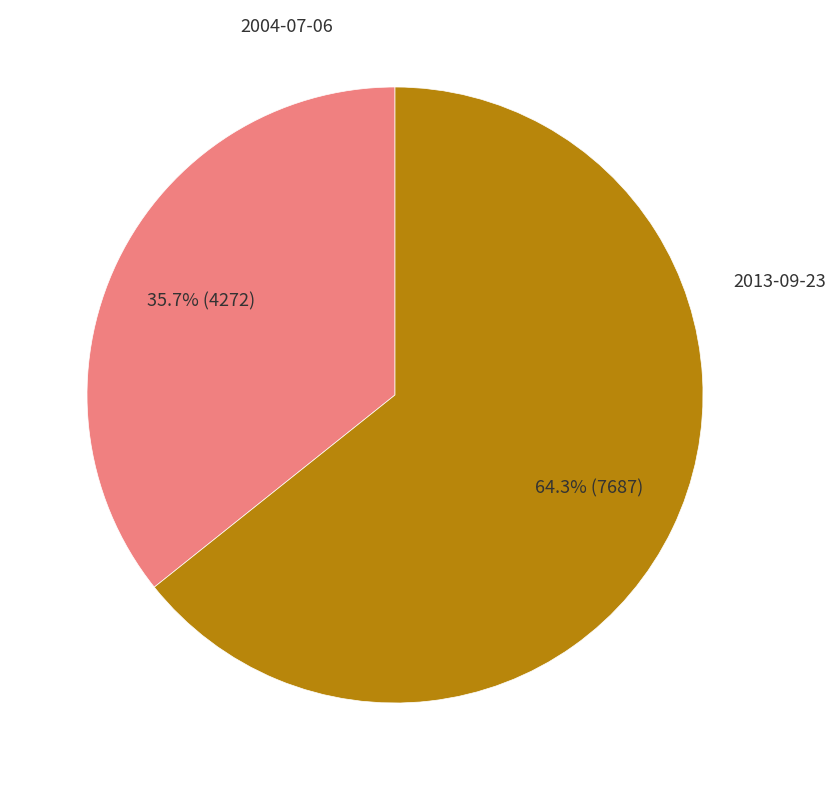

What is the total percentage of 2004-07-06 and 2013-09-23?

100.0%